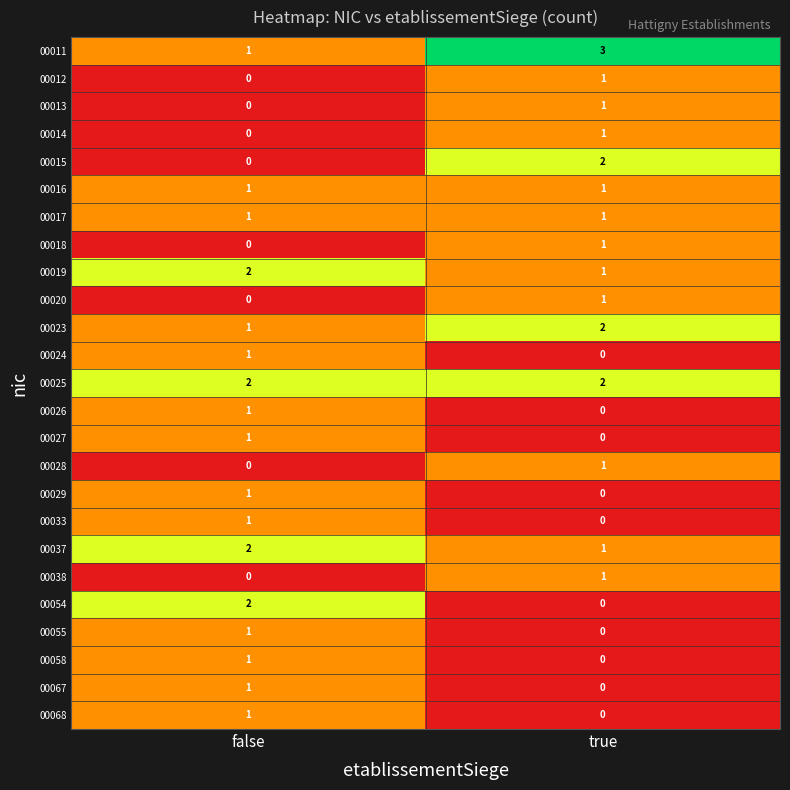

At how many categories does at least one series exceed 1?

2